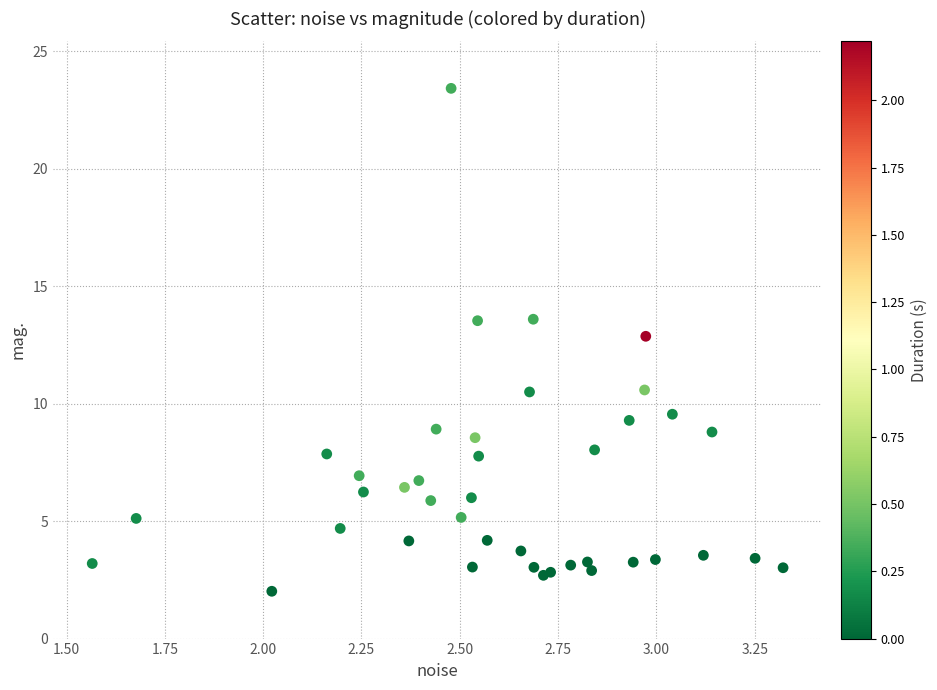

What Y value in the scatter plot is closest to 12?

12.9